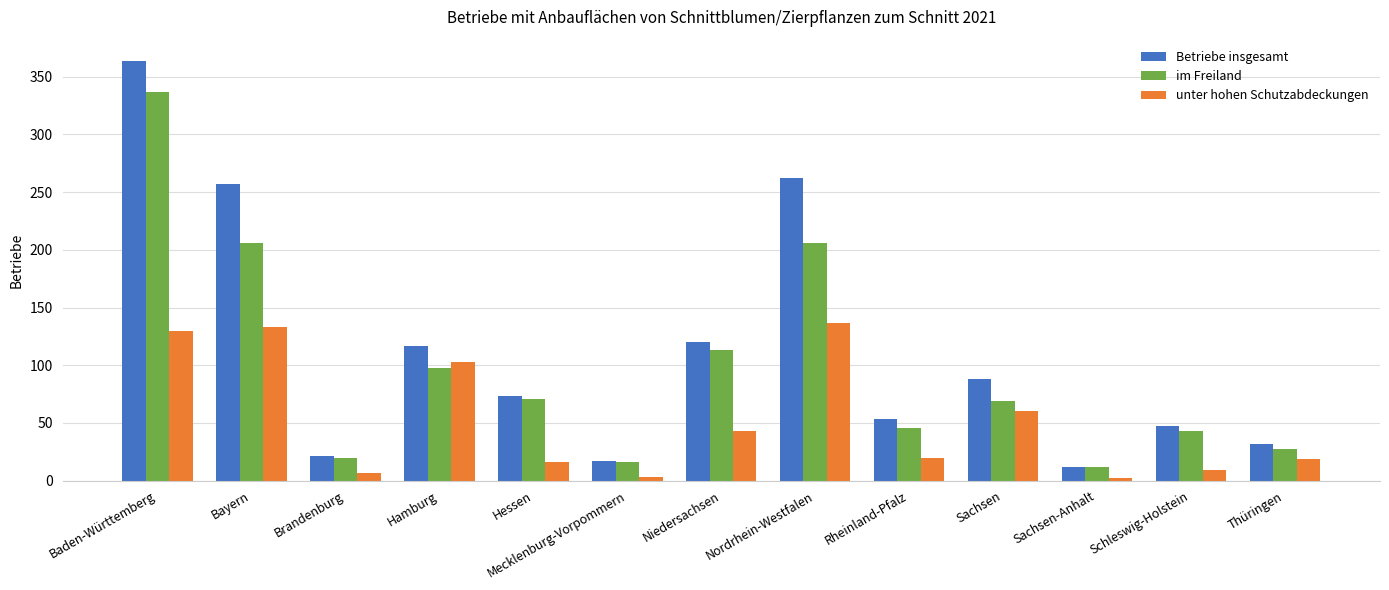

Rank the series by their maximum value, from lowest to highest.

unter hohen Schutzabdeckungen, im Freiland, Betriebe insgesamt